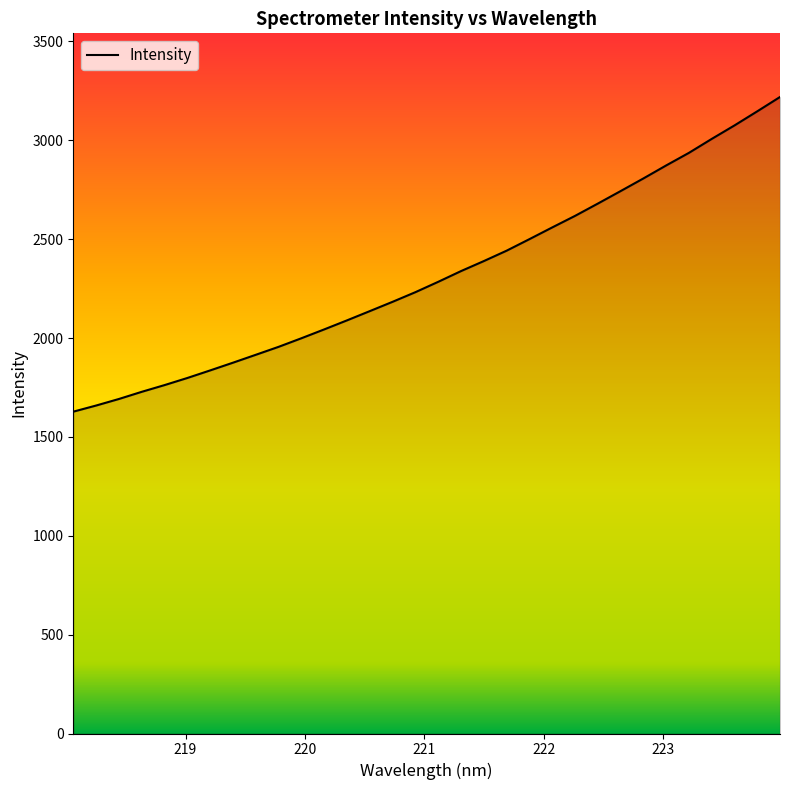

What is the difference between the maximum and minimum values?

1591.6